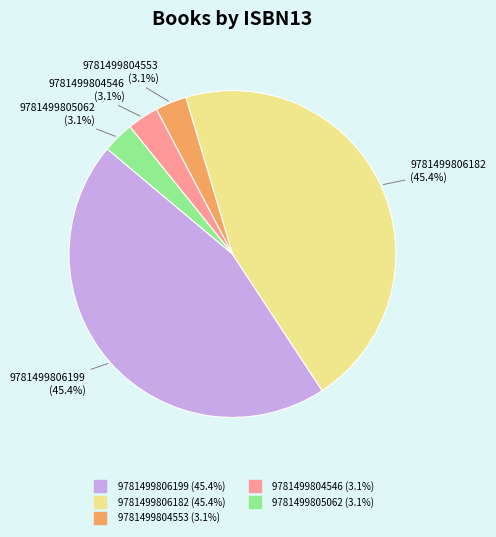

The 9781499806199 slice represents 45% of the pie. True or false?

True